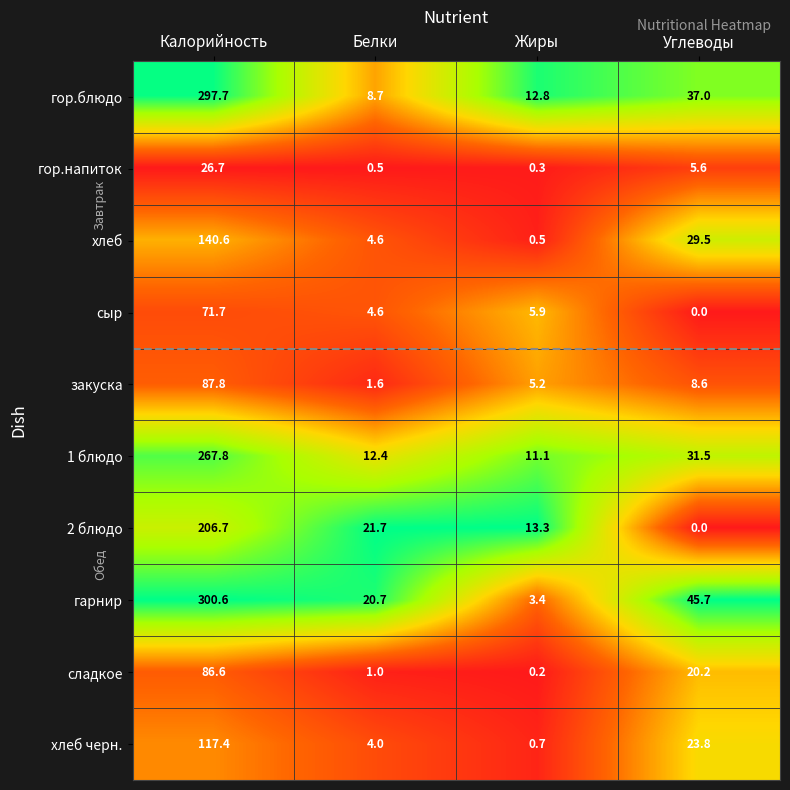

At how many categories does at least one series exceed 0?

4